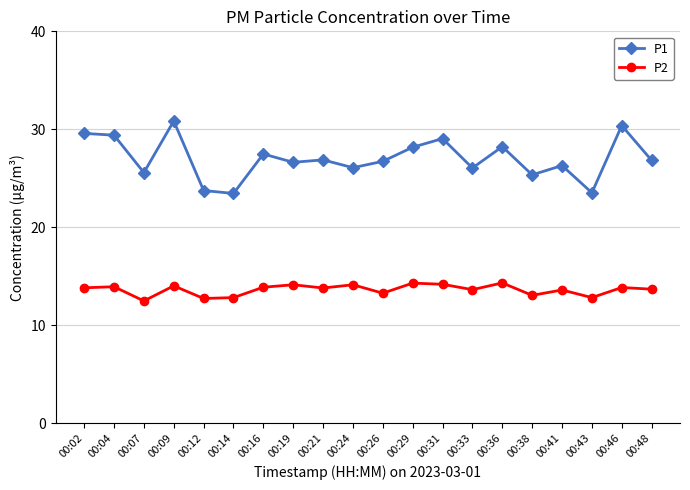

What is the minimum value shown in the chart?

12.5